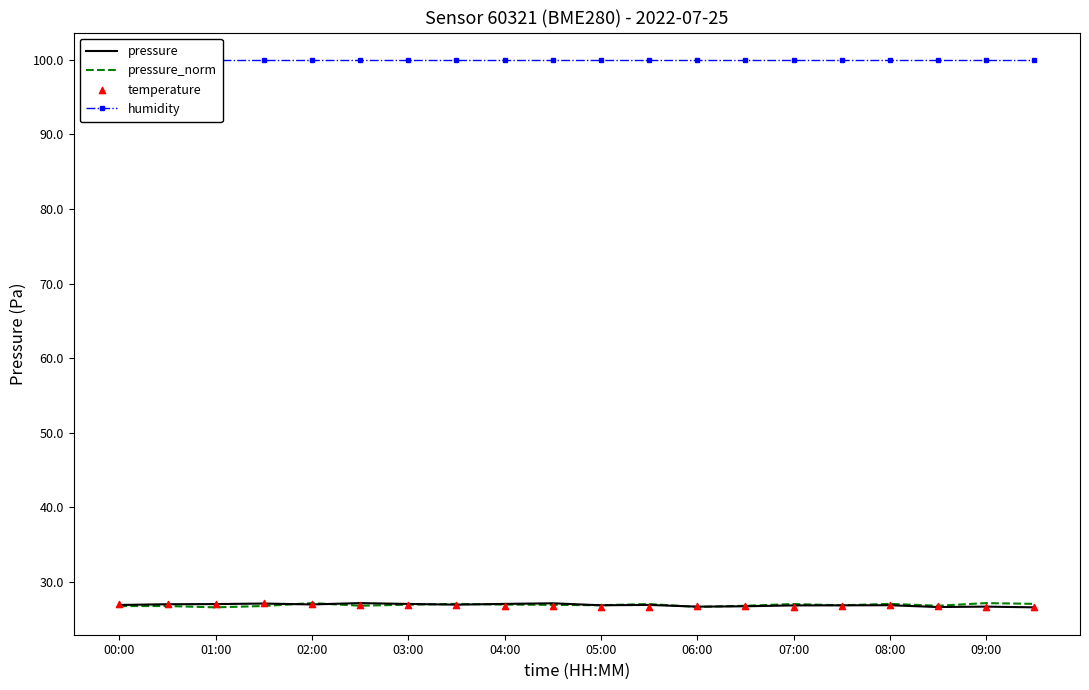

What is the total value across all series at 19?

180.3